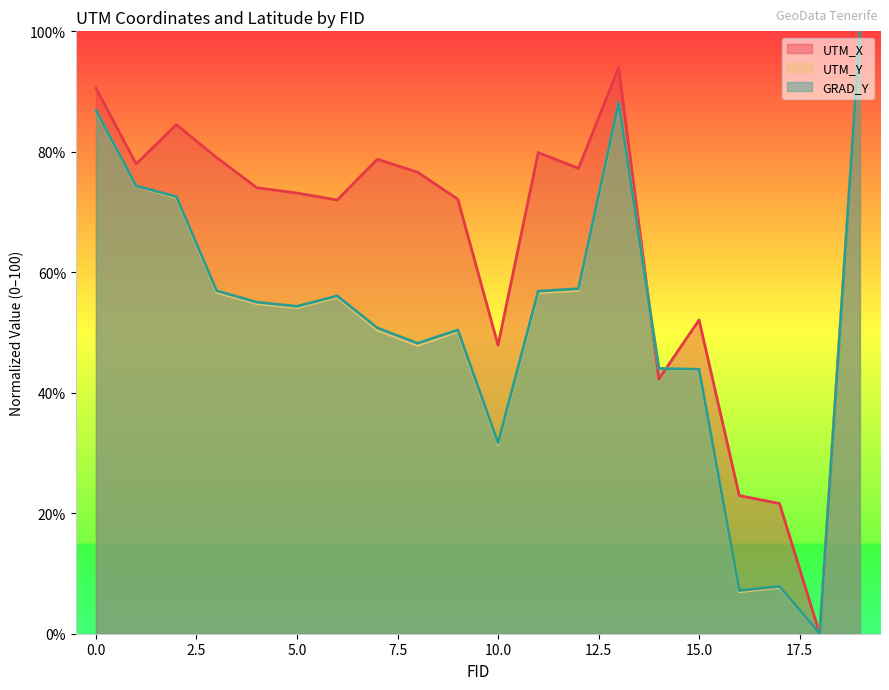

Between 15 and 17, which series saw the biggest shift?

UTM_Y